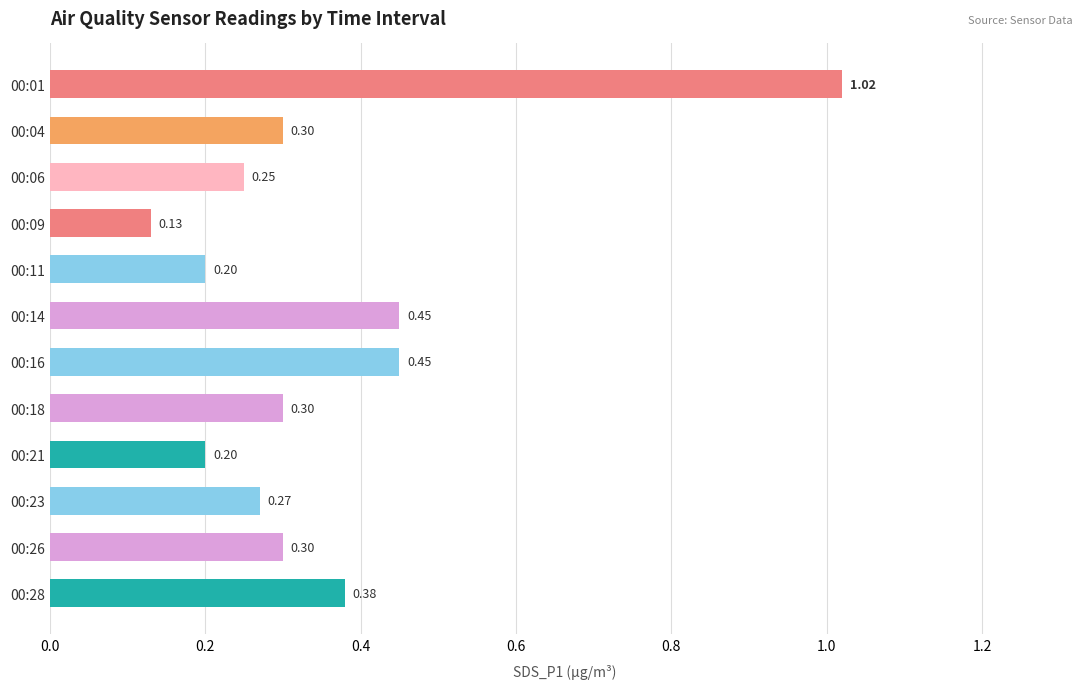

What is the difference between the maximum and minimum values?

0.9